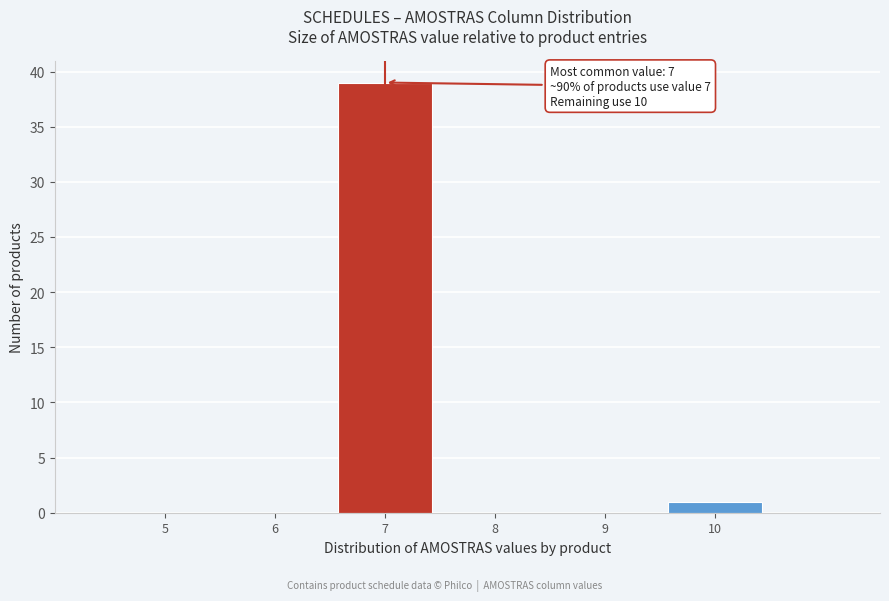

Which range on the x-axis has the tallest bar?

6.5 to 7.5